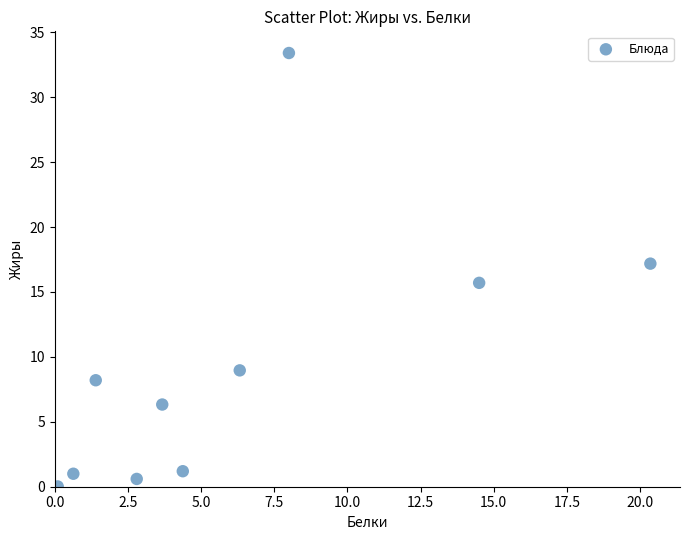

What is the average Y value?

9.3